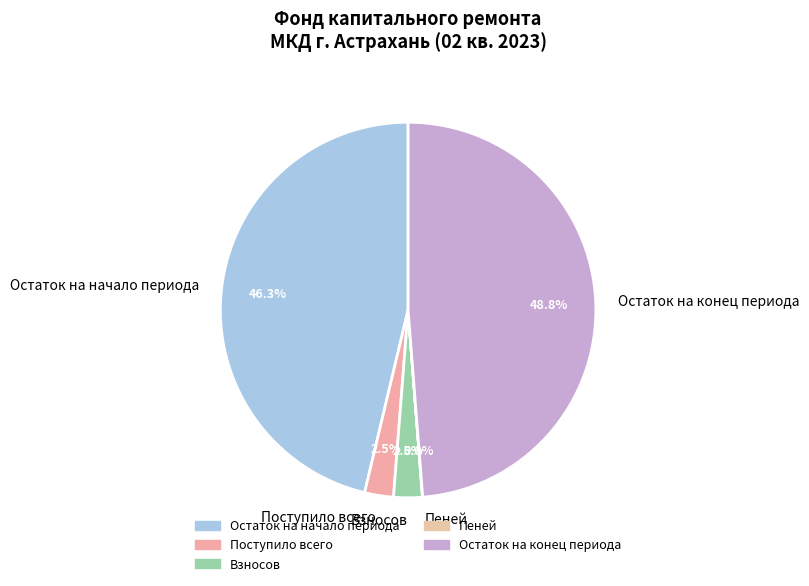

To the nearest percent, what percentage of the pie is Остаток на конец периода?

49%